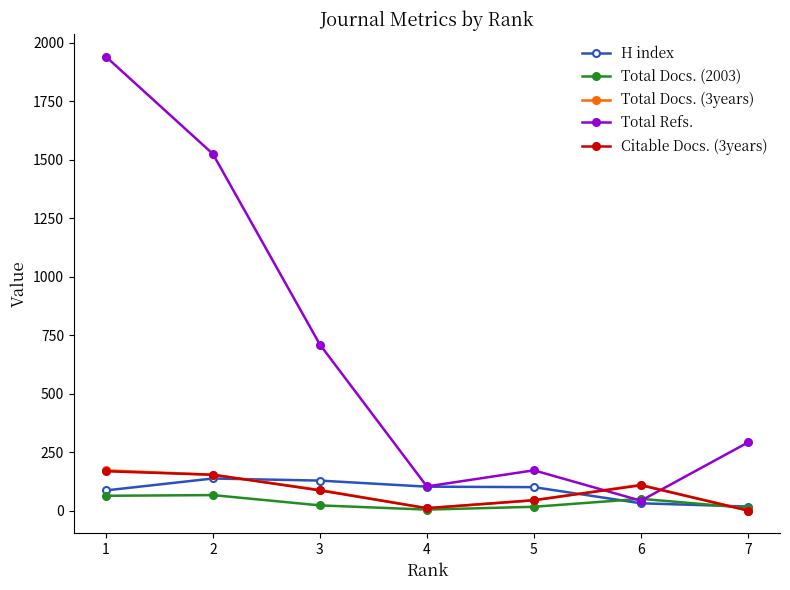

At how many categories does at least one series exceed 502?

3